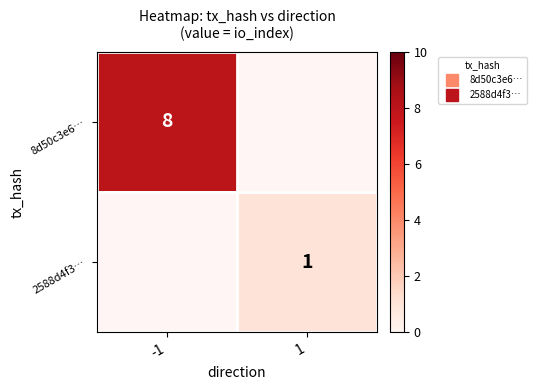

Is the value of 2588d4f3… at -1 greater than the value of 8d50c3e6… at -1?

No